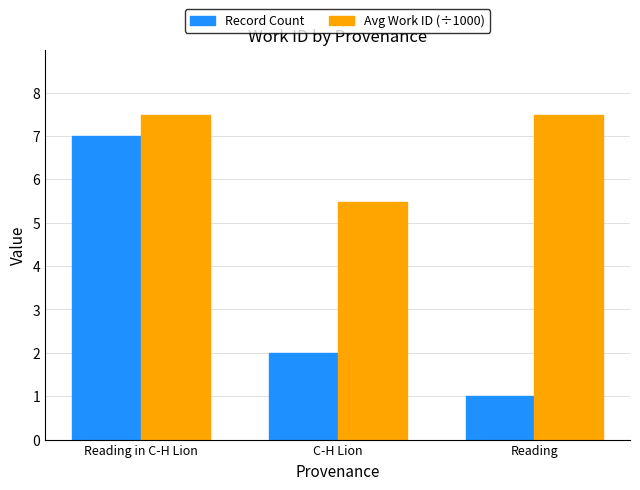

What is the label of the 3rd bar from the left?

Reading